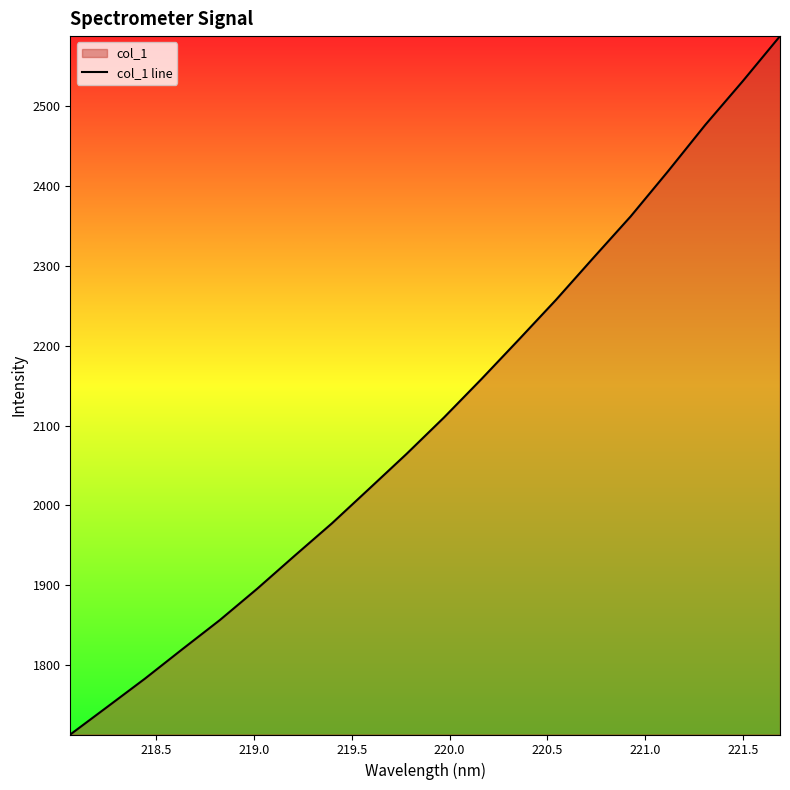

What is the maximum value shown in the chart?

2588.2